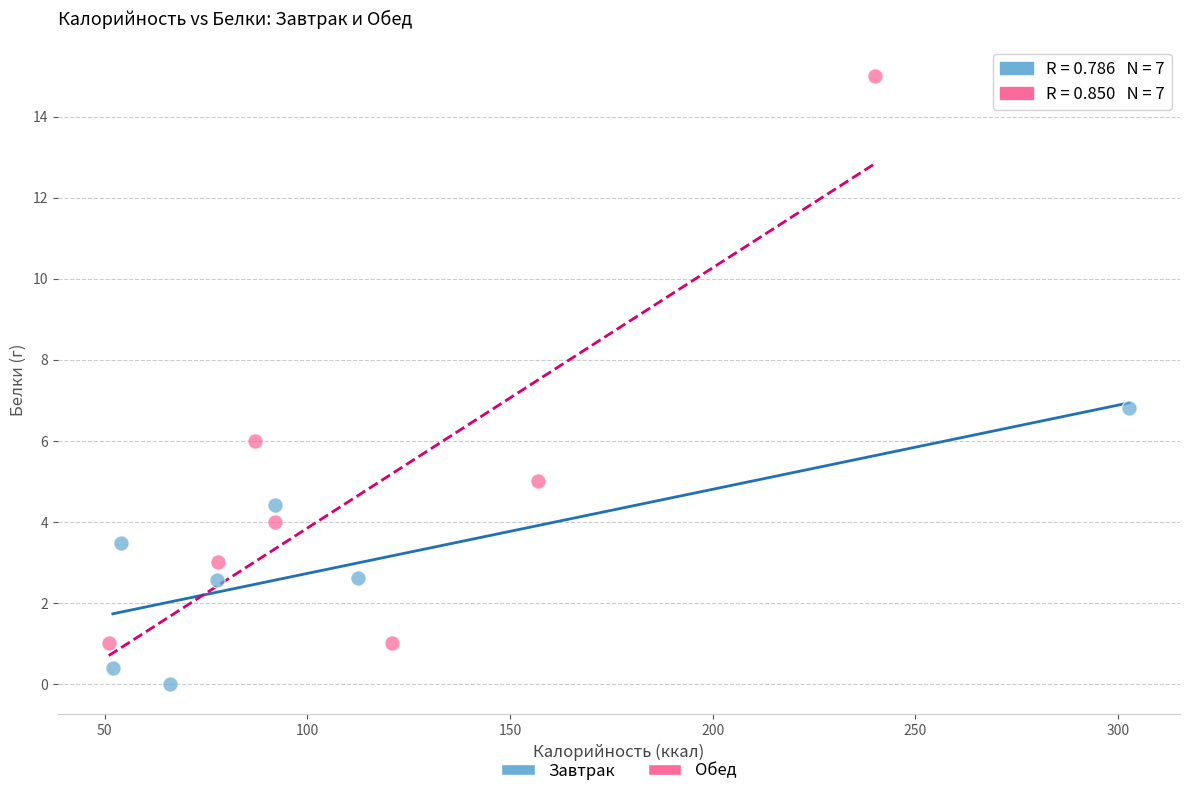

Which series contains the lowest Y value?

Завтрак